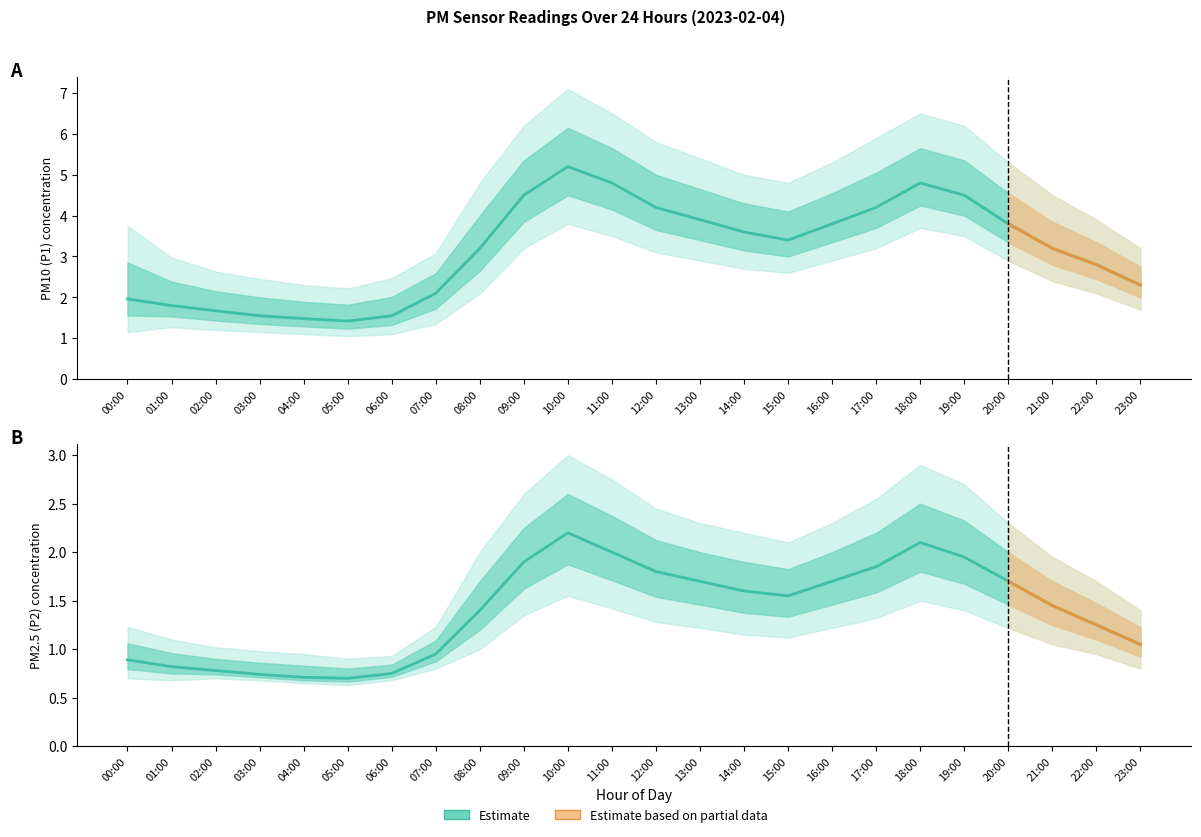

In P1, how many points are higher than both neighbors (excluding endpoints)?

2